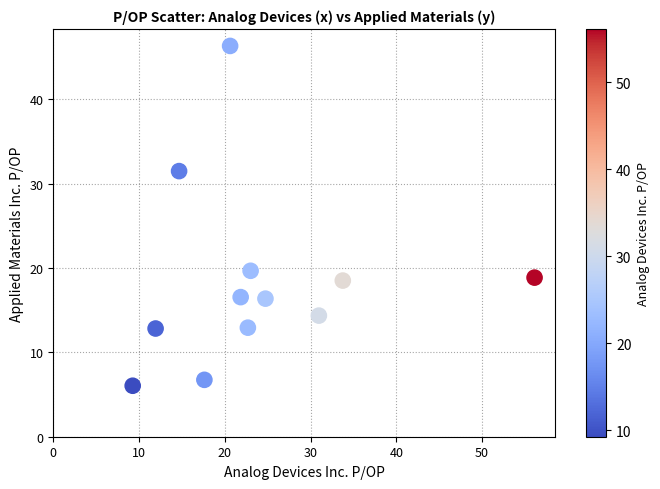

What is the average Y value?

18.4